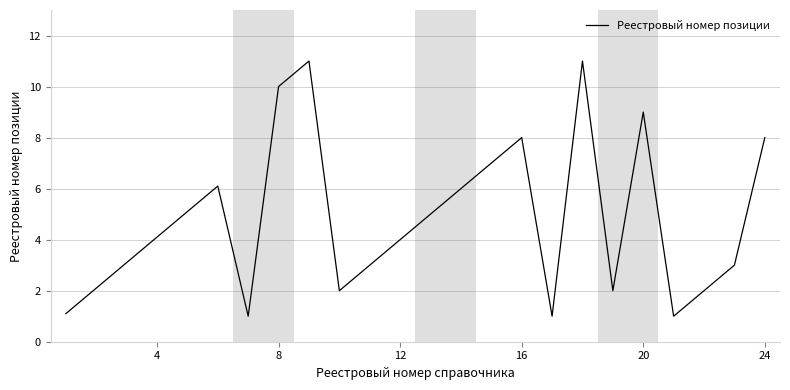

What is the difference between the maximum and minimum values?

10.0